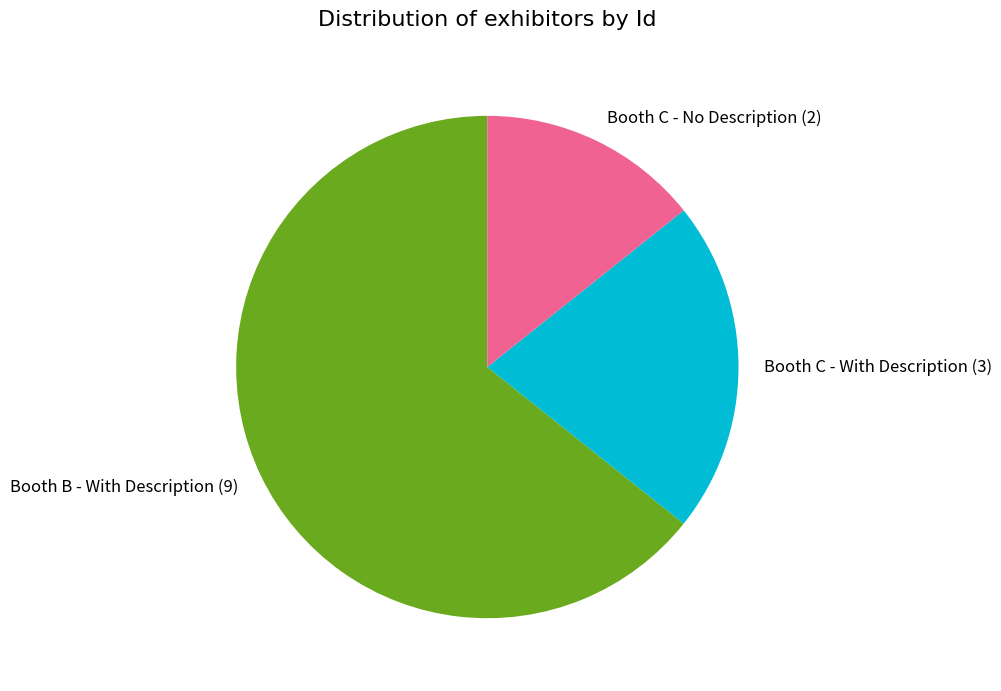

Combined, do Booth C - With Description (3) and Booth C - No Description (2) account for over 50%?

No